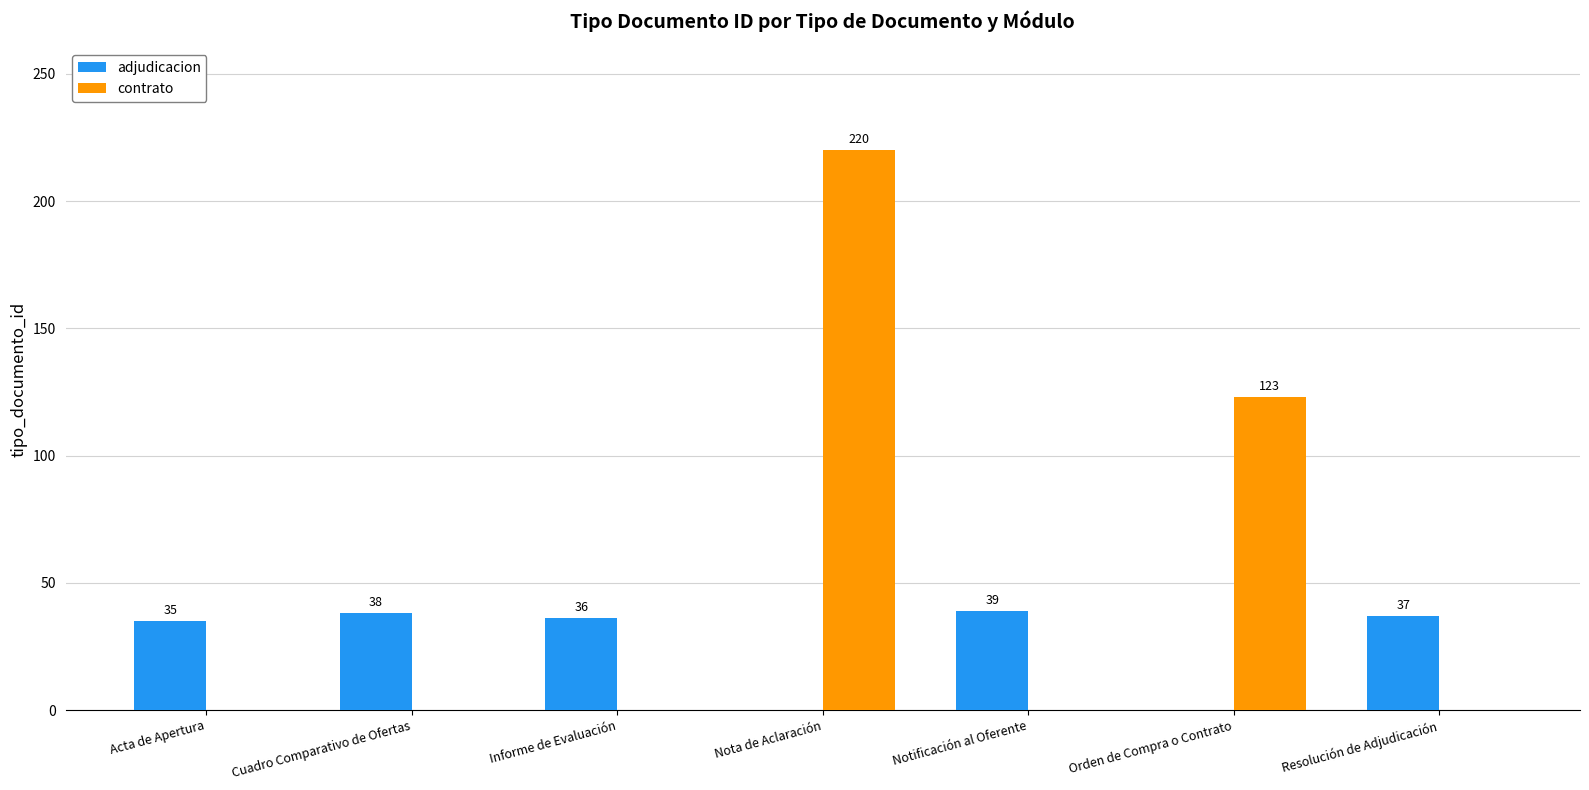

Are the bars horizontal?

No